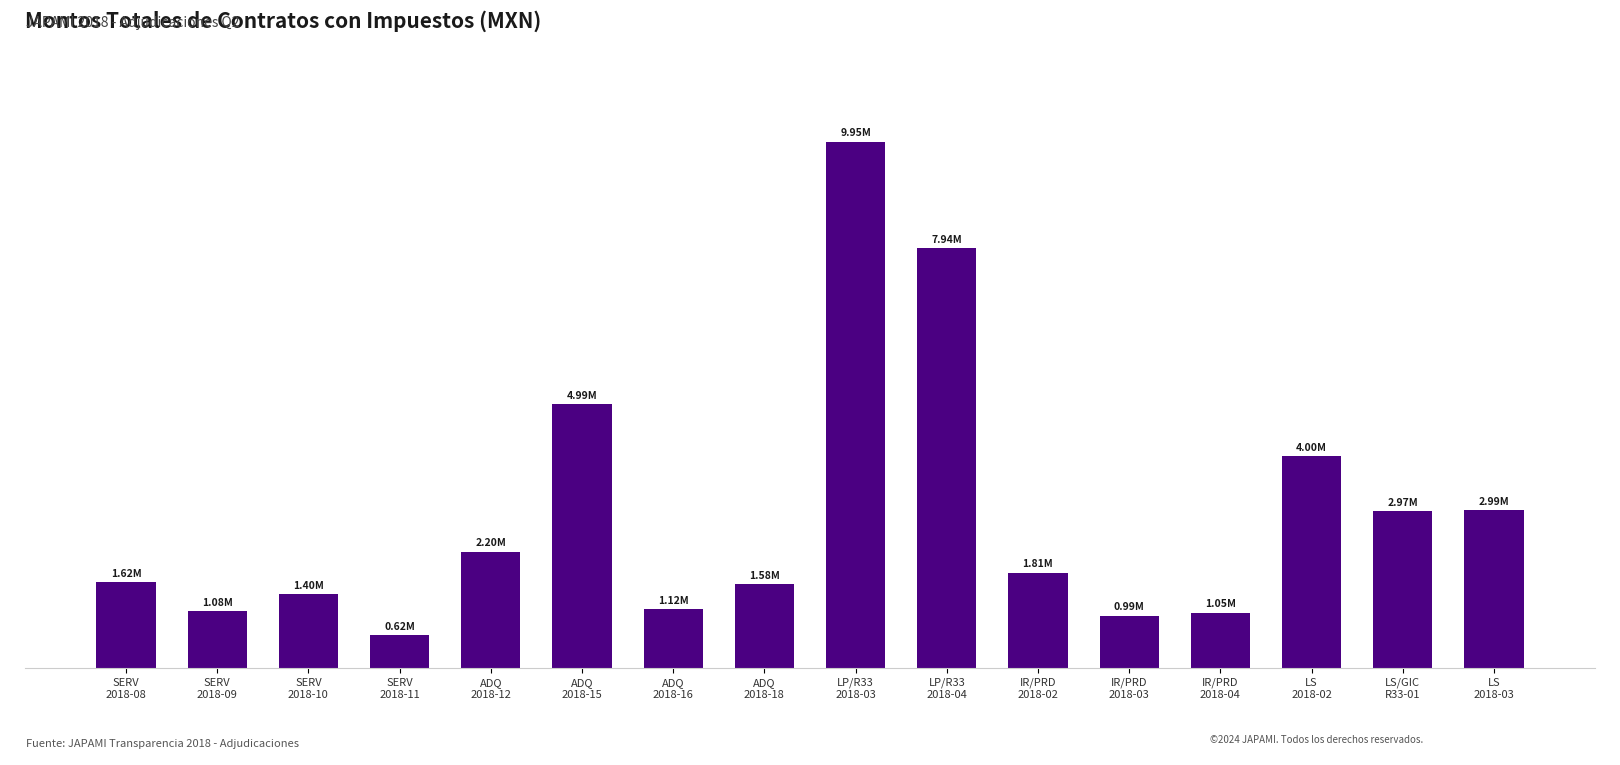

Between LS/GIC
R33-01 and ADQ
2018-16, which is larger?

LS/GIC
R33-01